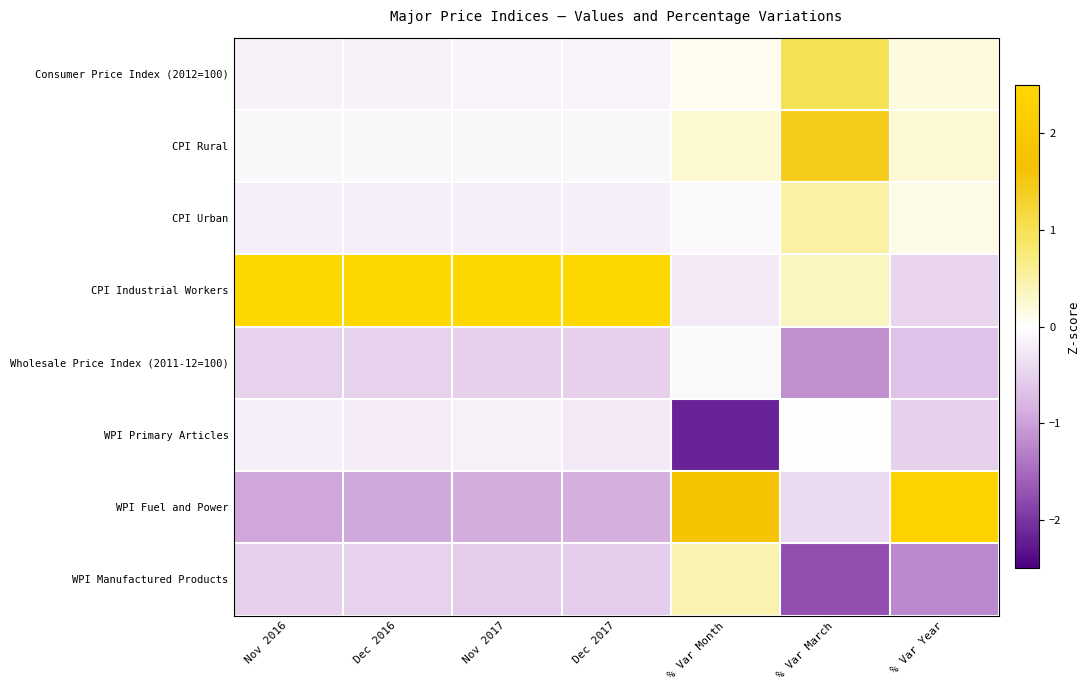

Reading right to left, extract all data points from this chart.

Consumer Price Index (2012=100): % Var Year=0.2	% Var March=1.0	% Var Month=0.1	Dec 2017=-0.1	Nov 2017=-0.1	Dec 2016=-0.1	Nov 2016=-0.1
CPI Rural: % Var Year=0.2	% Var March=1.4	% Var Month=0.3	Dec 2017=-0.1	Nov 2017=-0.1	Dec 2016=-0.1	Nov 2016=-0.1
CPI Urban: % Var Year=0.1	% Var March=0.5	% Var Month=-0.1	Dec 2017=-0.2	Nov 2017=-0.2	Dec 2016=-0.2	Nov 2016=-0.2
CPI Industrial Workers: % Var Year=-0.5	% Var March=0.3	% Var Month=-0.2	Dec 2017=2.6	Nov 2017=2.6	Dec 2016=2.6	Nov 2016=2.6
Wholesale Price Index (2011-12=100): % Var Year=-0.7	% Var March=-1.2	% Var Month=-0.1	Dec 2017=-0.5	Nov 2017=-0.5	Dec 2016=-0.5	Nov 2016=-0.5
WPI Primary Articles: % Var Year=-0.5	% Var March=0.0	% Var Month=-2.2	Dec 2017=-0.2	Nov 2017=-0.2	Dec 2016=-0.2	Nov 2016=-0.2
WPI Fuel and Power: % Var Year=2.3	% Var March=-0.4	% Var Month=1.7	Dec 2017=-0.9	Nov 2017=-0.9	Dec 2016=-0.9	Nov 2016=-0.9
WPI Manufactured Products: % Var Year=-1.2	% Var March=-1.7	% Var Month=0.4	Dec 2017=-0.5	Nov 2017=-0.6	Dec 2016=-0.5	Nov 2016=-0.5